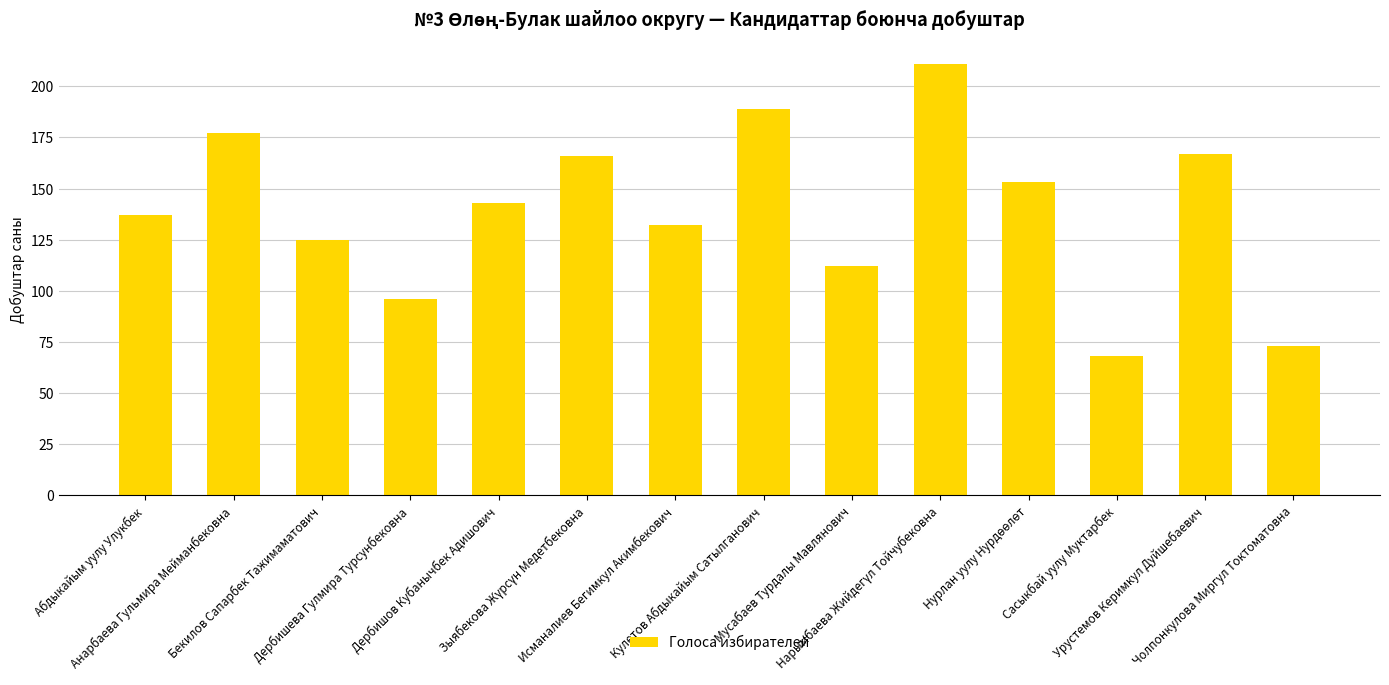

How many data points are less than 143?

7